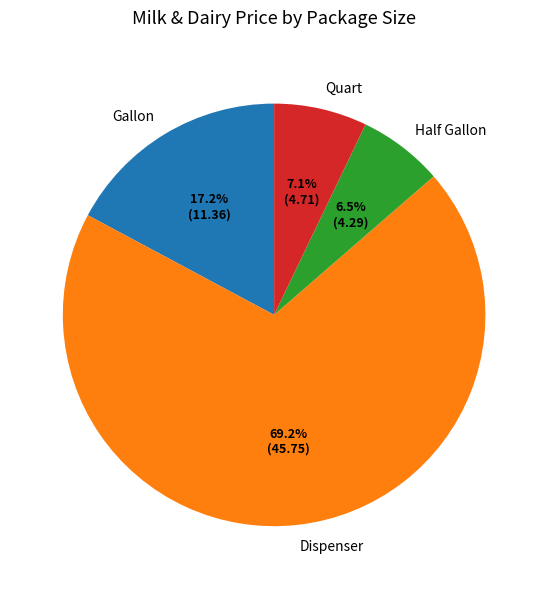

What percentage is NOT represented by Gallon?

82.8%